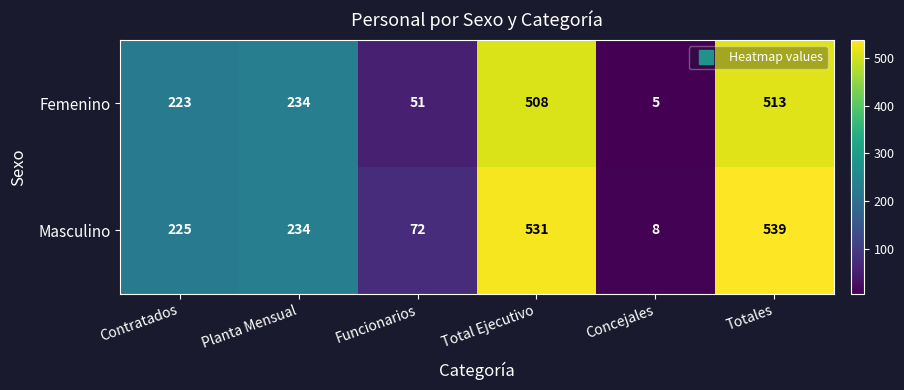

Which series has the widest spread of values?

Masculino